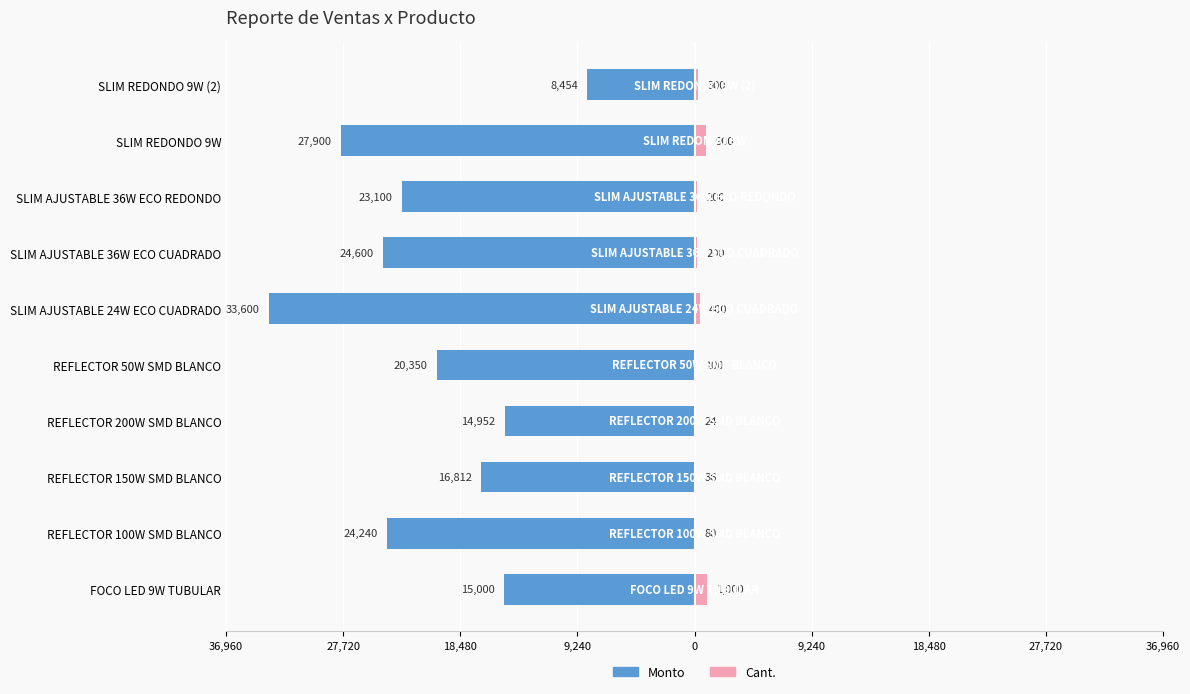

What are all the series names shown in the legend?

Monto, Cant.